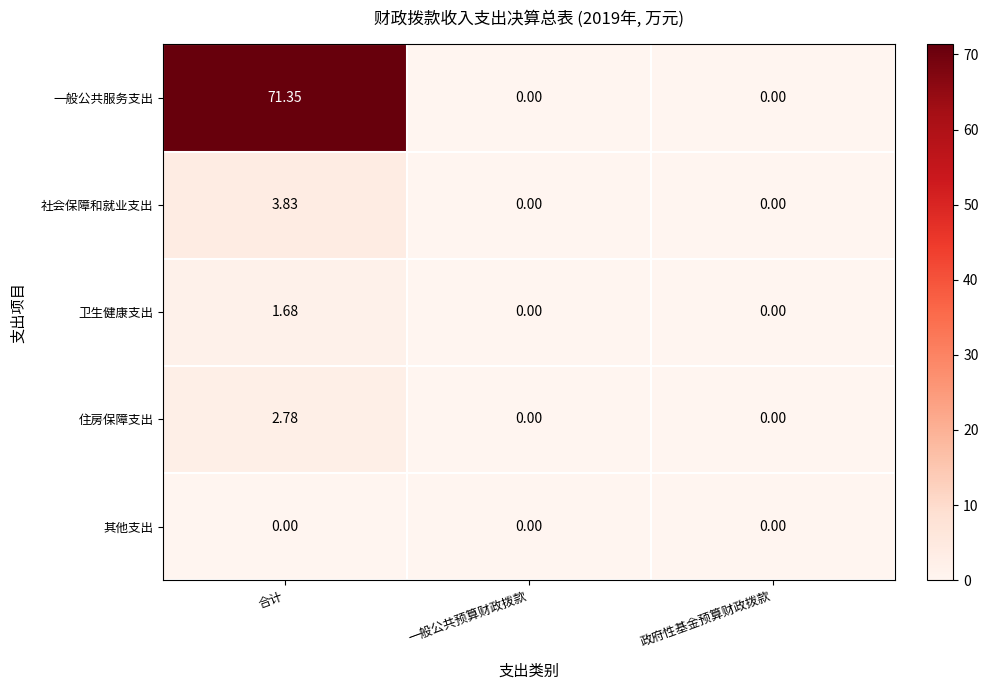

Which series has the largest total across all categories?

一般公共服务支出